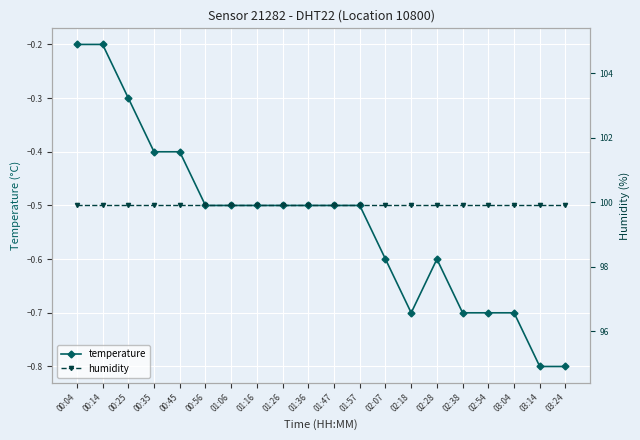

What is the value of the temperature point at the 3rd from the left?

-0.3